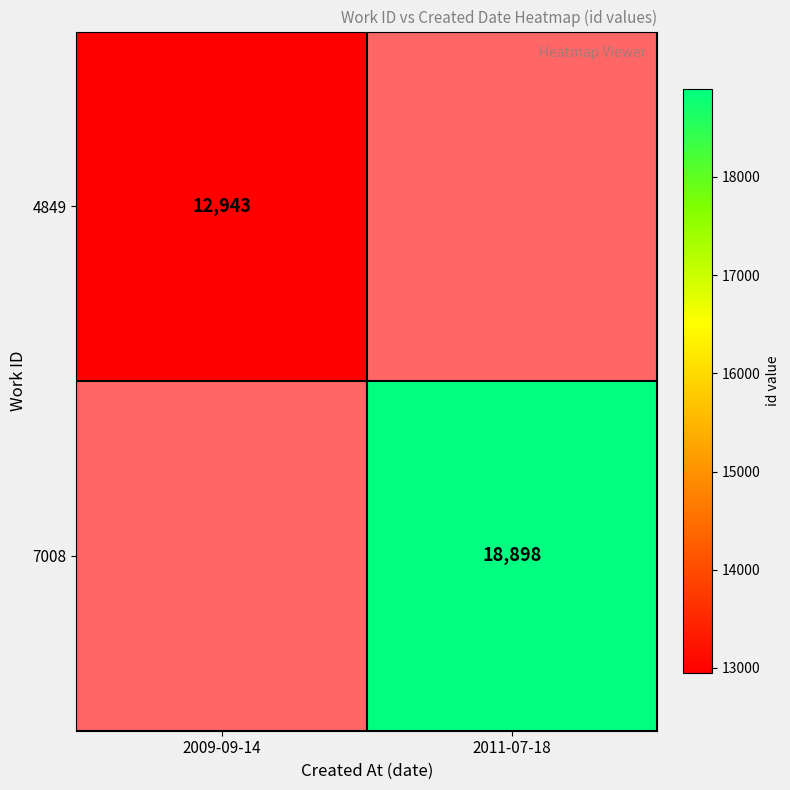

True or false: 4849 has a value of 12943 at 2009-09-14.

True